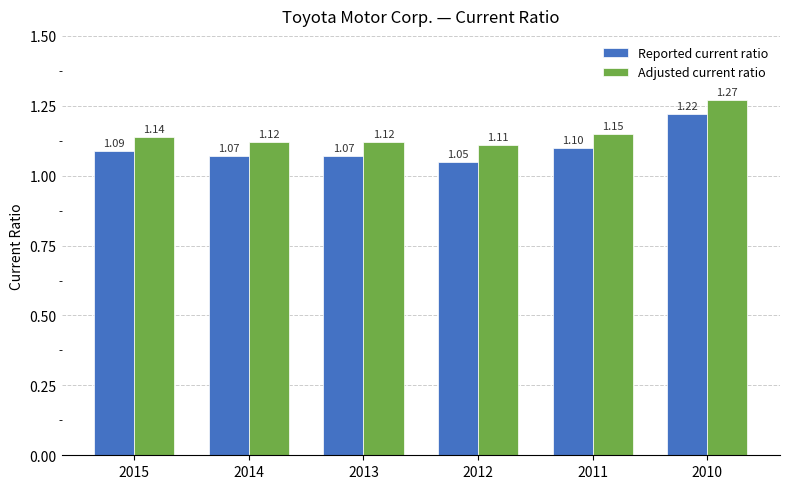

List the series in order of their overall mean, lowest first.

Reported current ratio, Adjusted current ratio